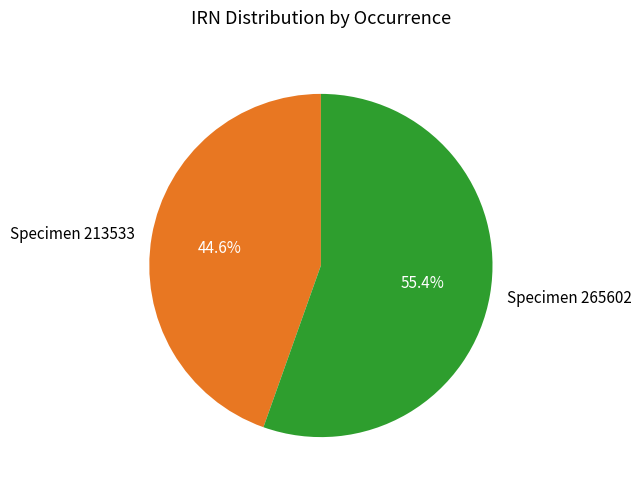

How many segments does this pie chart have?

2